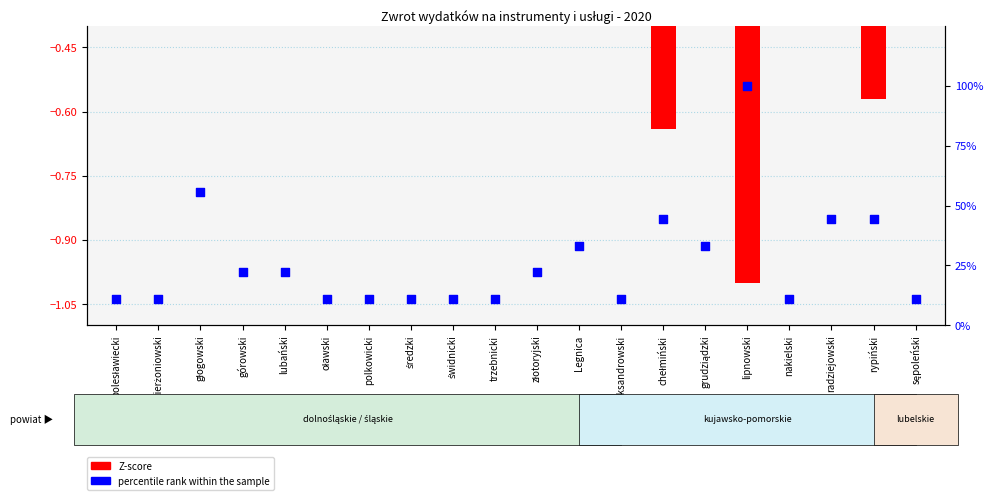

At which category is the sum across all series the highest?

lipnowski